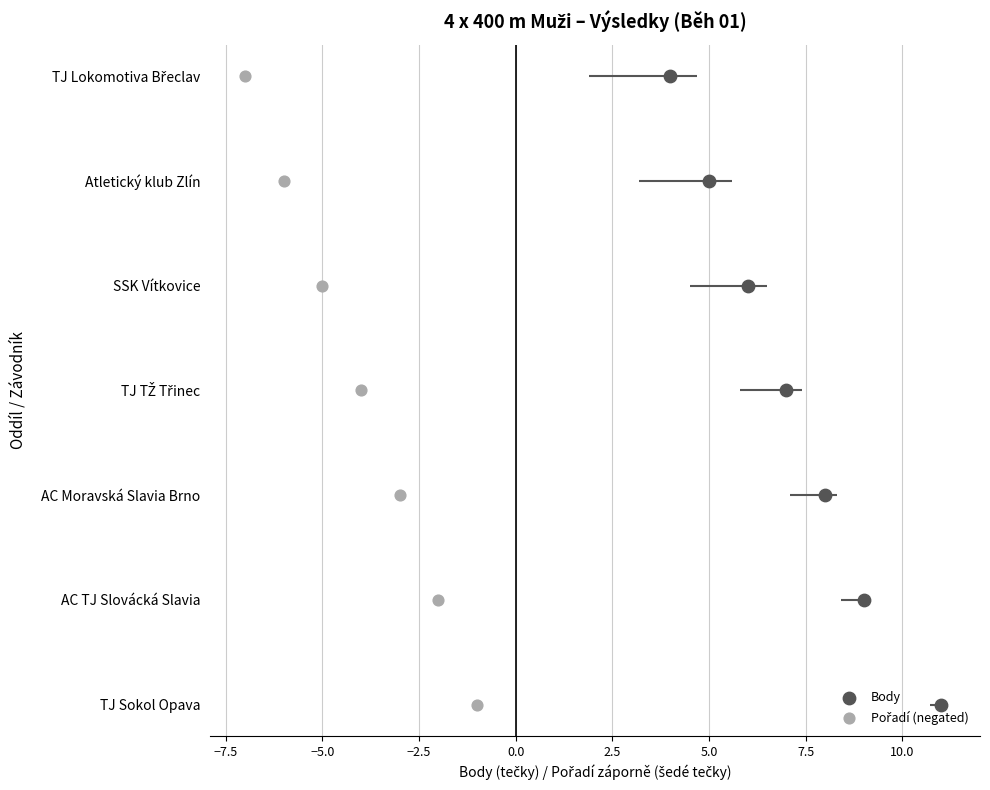

Which series has the widest spread of Y values?

Body